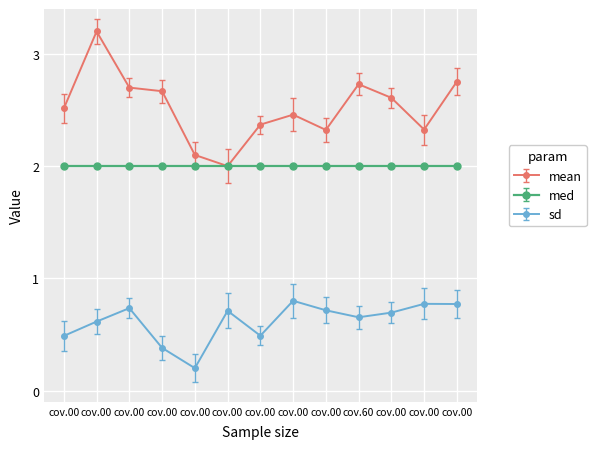

True or false: sd and med cross at least once.

False